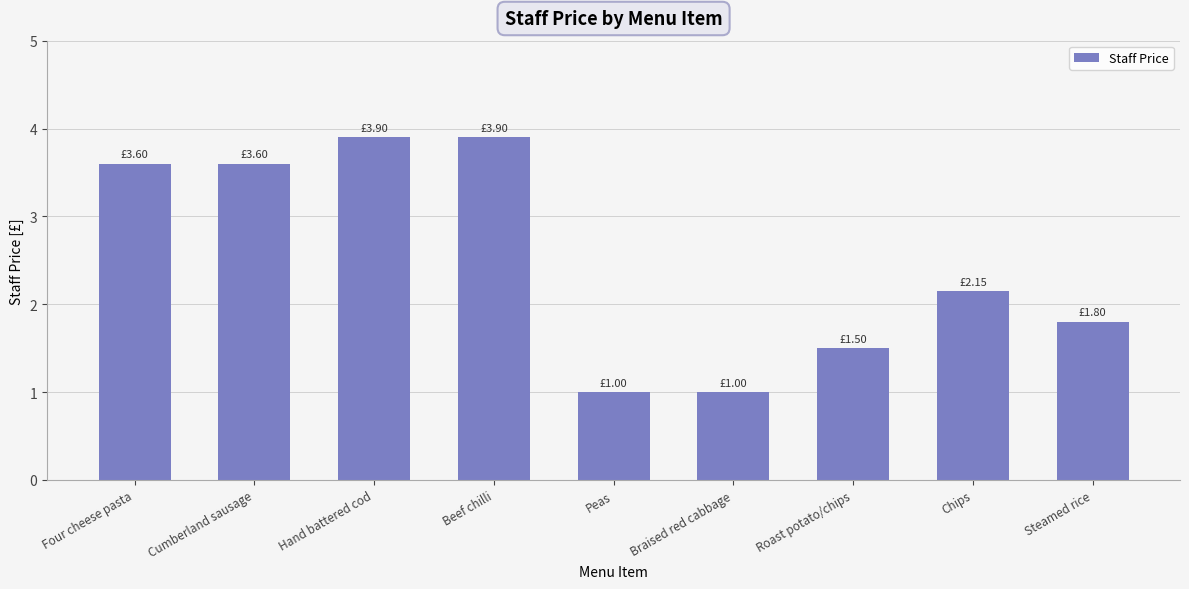

At which label does the data first exceed 2?

Four cheese pasta